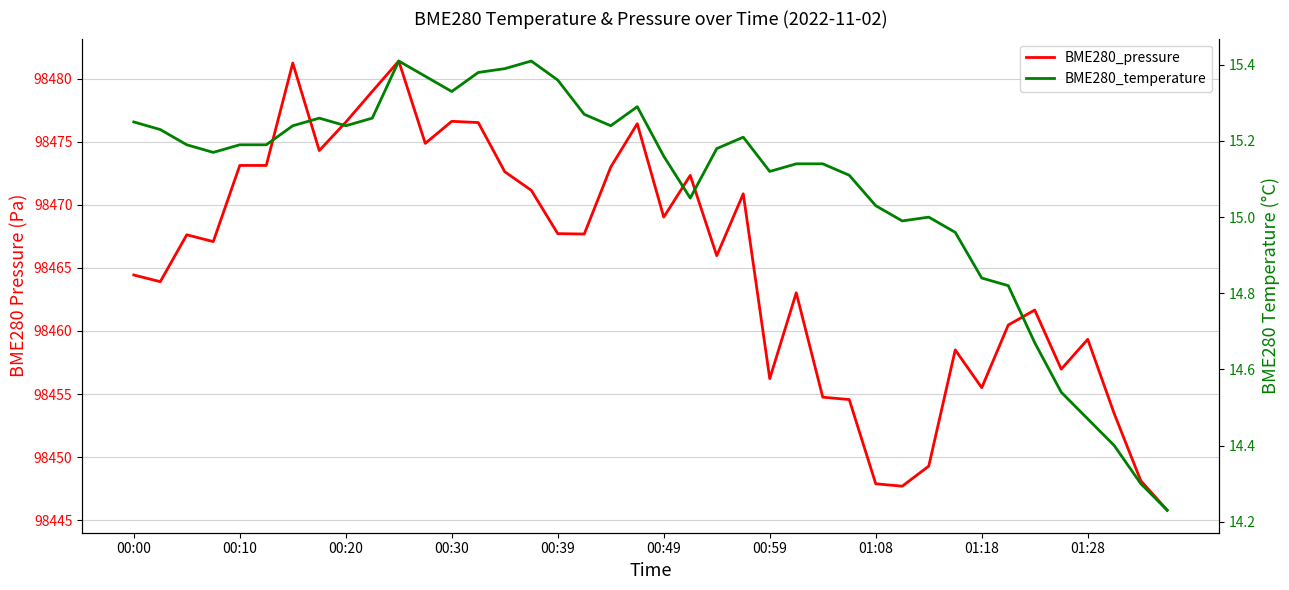

Does the chart have visible grid lines?

Yes